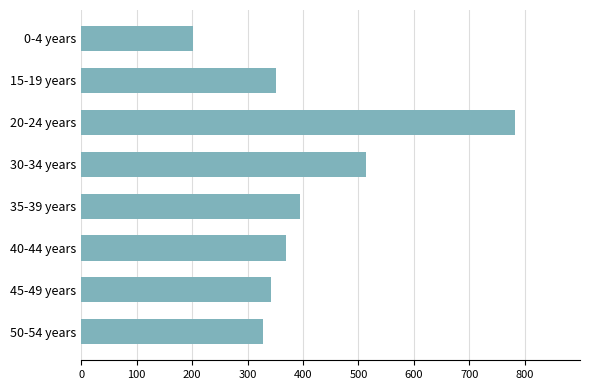

What is the average value?

410